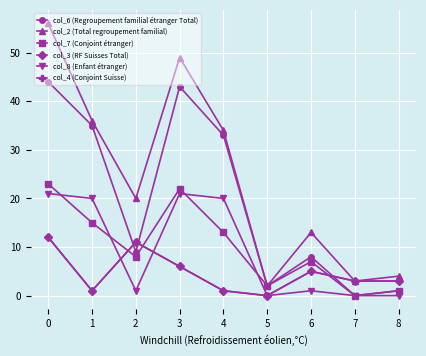

Which series has the widest spread of values?

col_2 (Total regroupement familial)